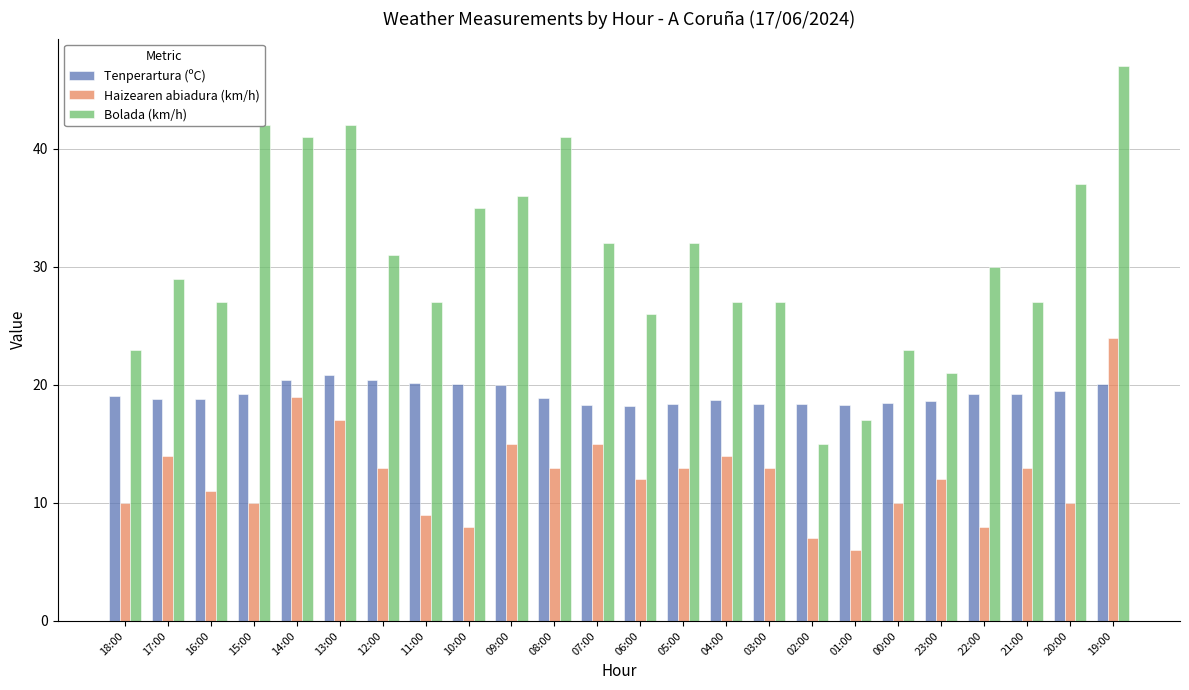

What position from the left is 05:00?

14